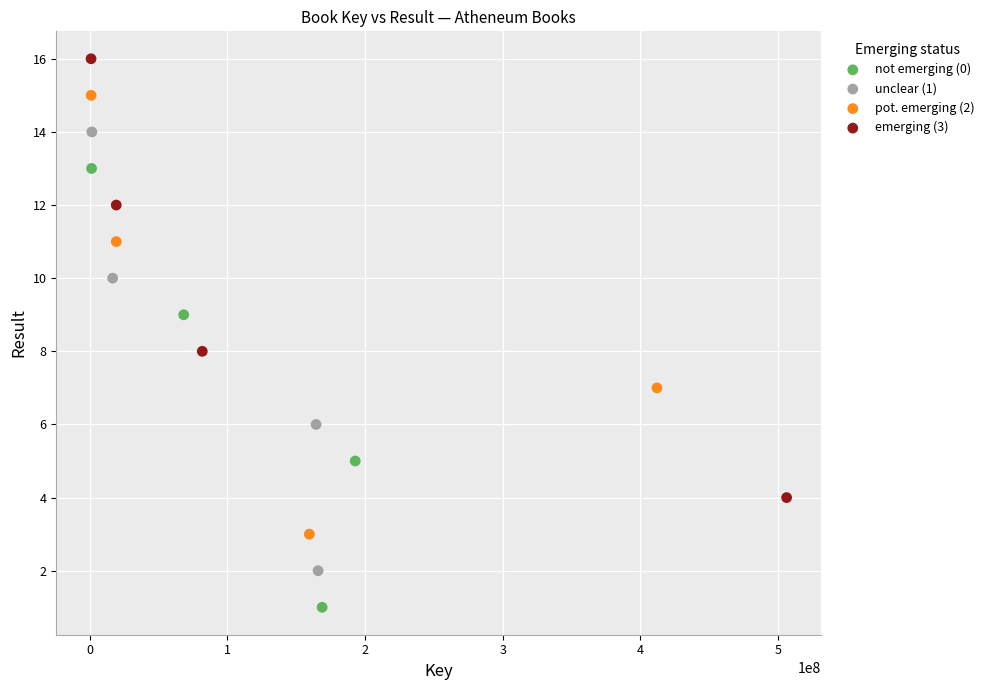

Which series reaches the minimum Y coordinate?

not emerging (0)